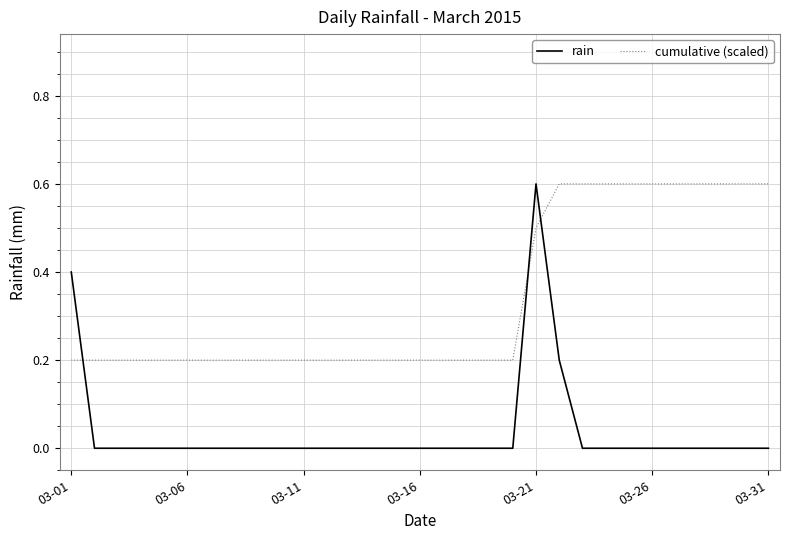

What is the difference between the maximum and minimum values in the rain series?

0.6